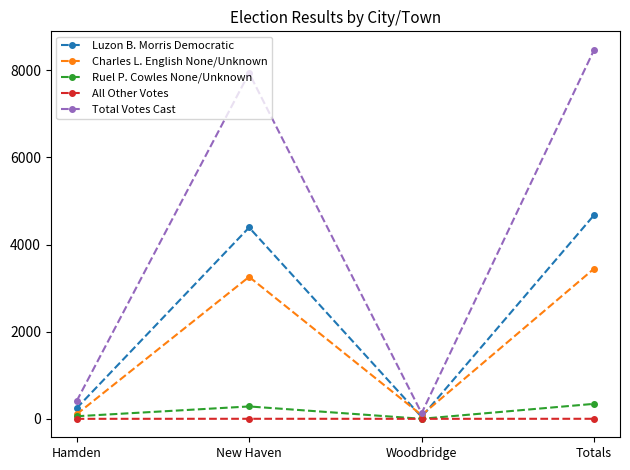

What is the value of the All Other Votes point at the 4th from the left?

1